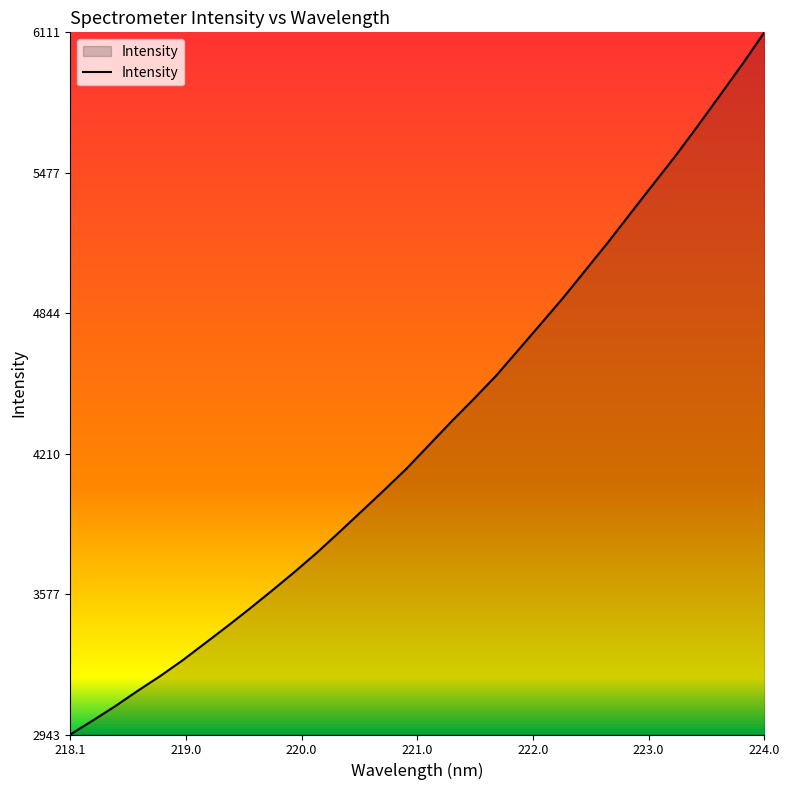

What is the difference between the maximum and minimum values?

3167.4